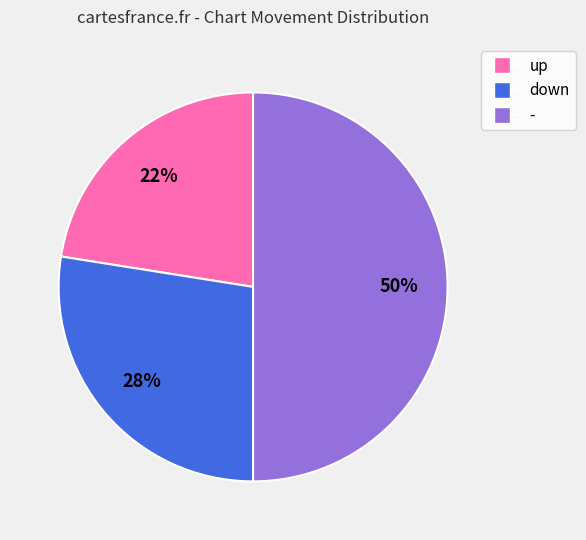

Count the number of slices in the pie.

3